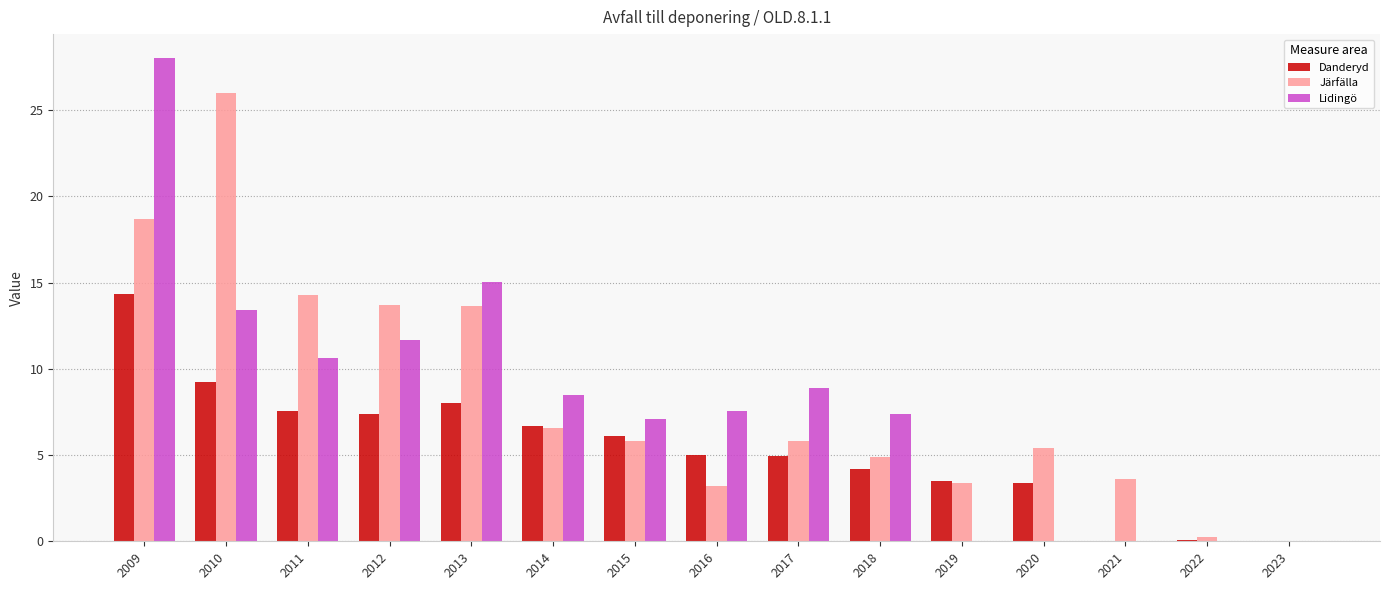

At which category does the chart reach its peak across all series?

2009